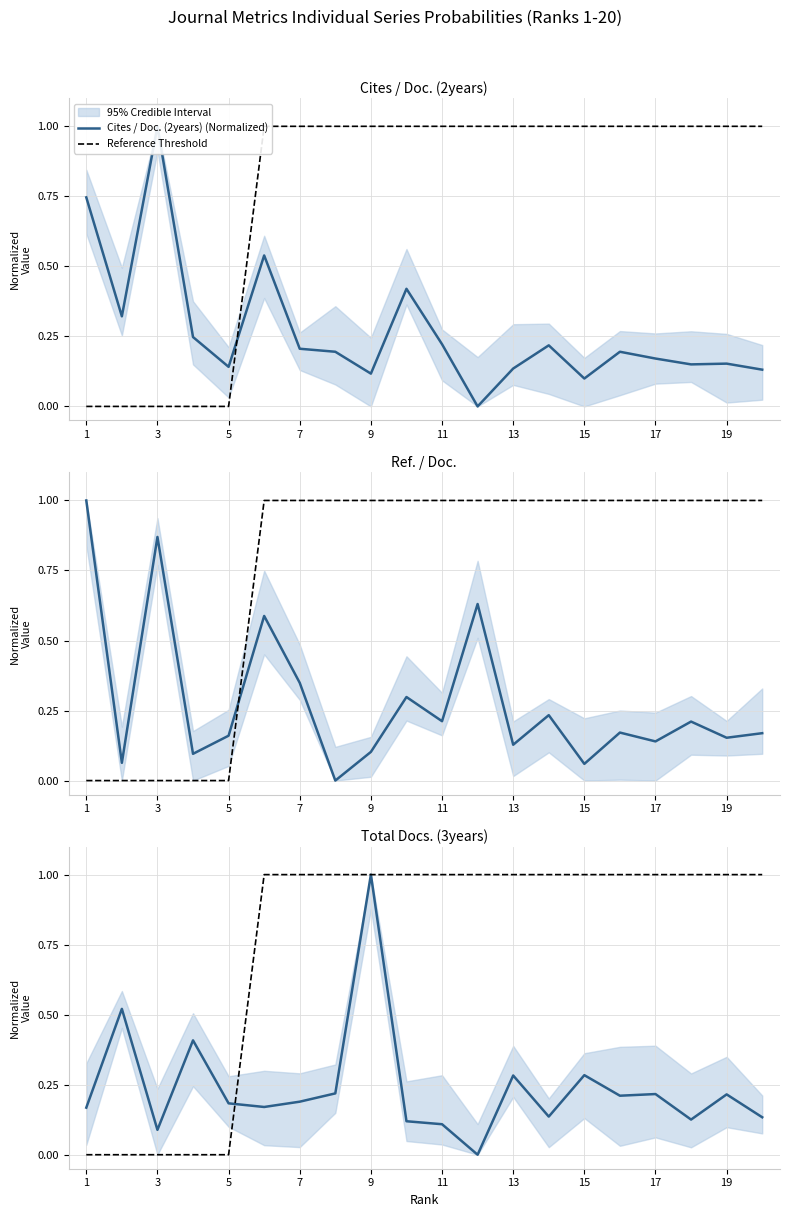

After their last crossing, which series has the higher values: Cites / Doc. (2years) (Normalized) or Ref. / Doc. (Normalized)?

Ref. / Doc. (Normalized)